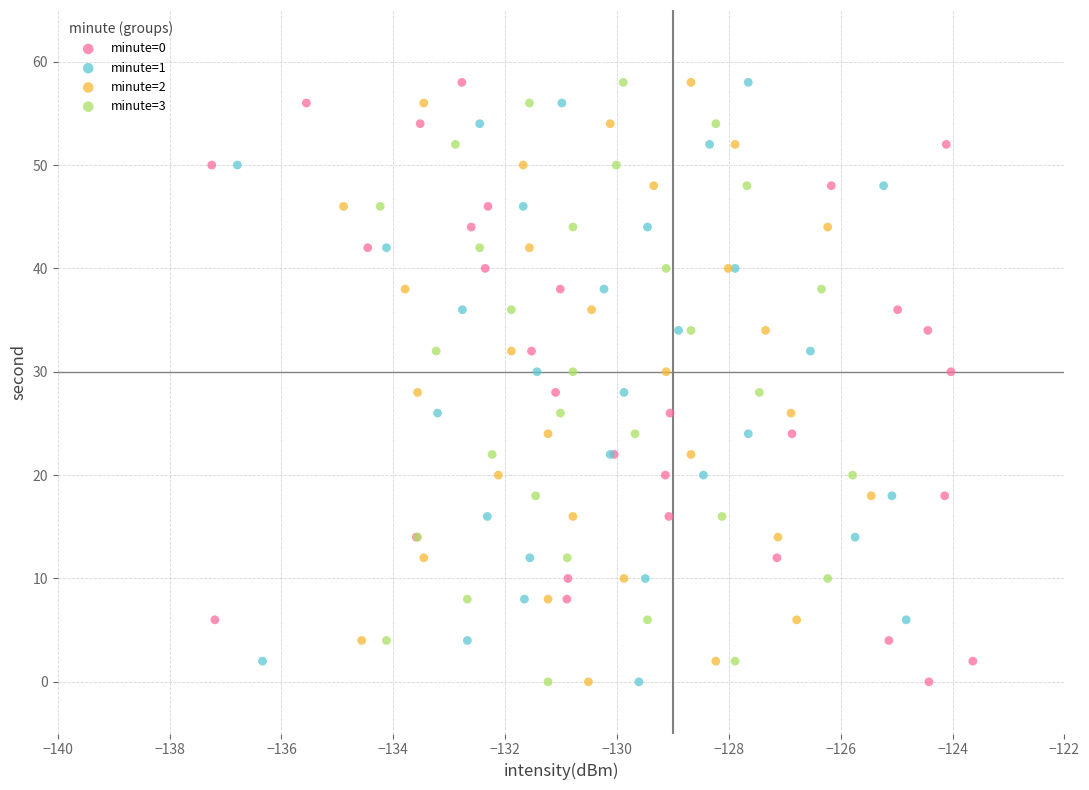

What are all the series names shown in the legend?

minute=0, minute=1, minute=2, minute=3